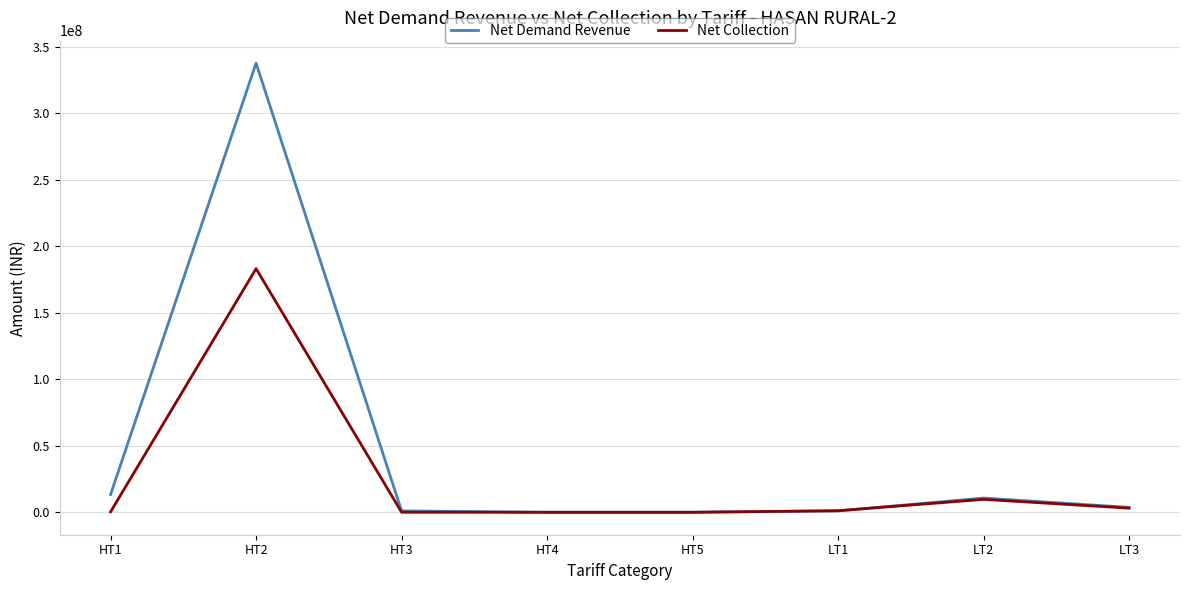

At which category is the sum across all series the highest?

HT2